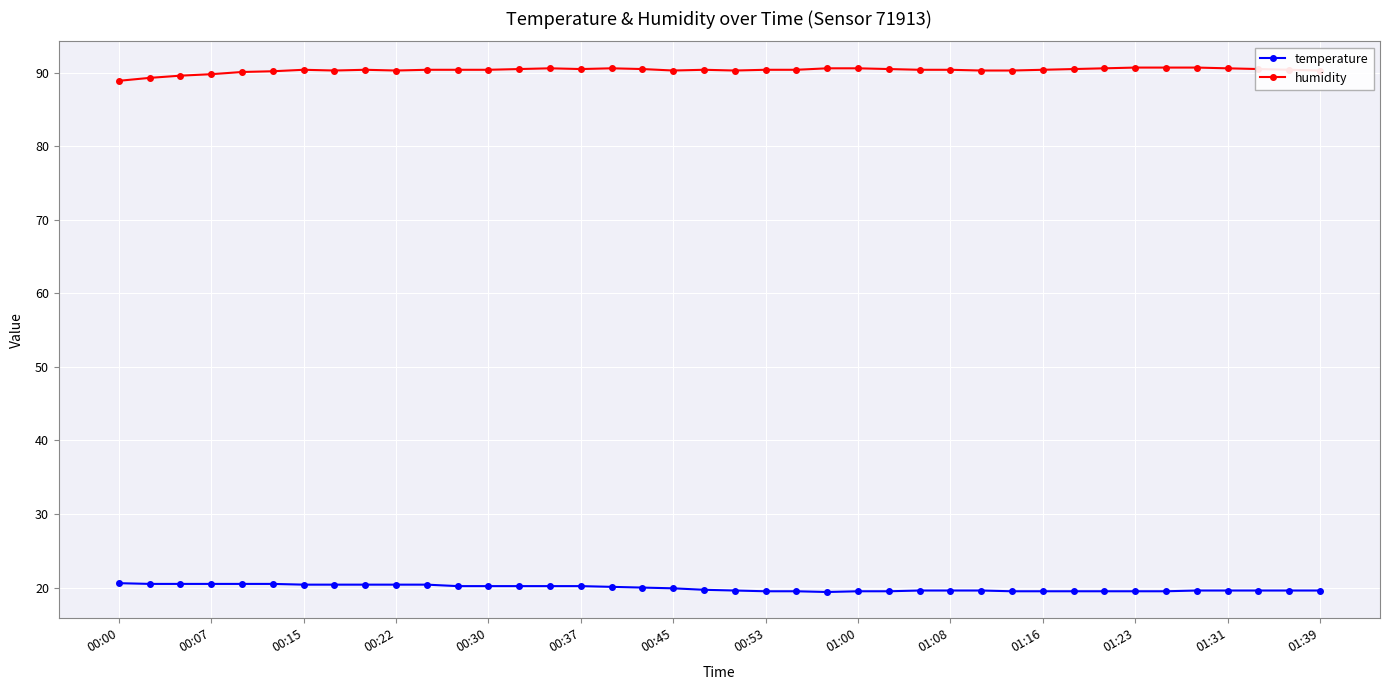

Which series has the largest total across all categories?

humidity